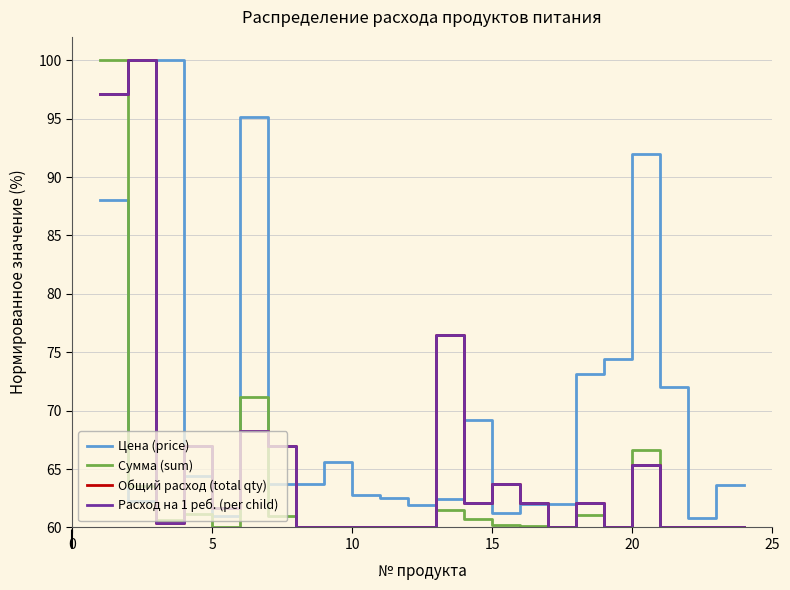

How many intersections are there between Общий расход (total qty) and Сумма (sum)?

5